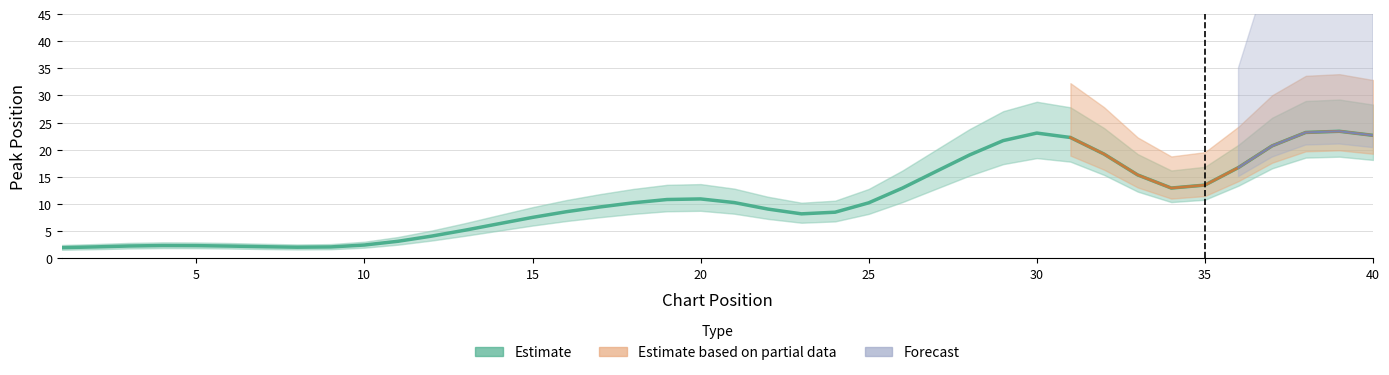

What is the value of the 33rd point from the left?

15.4